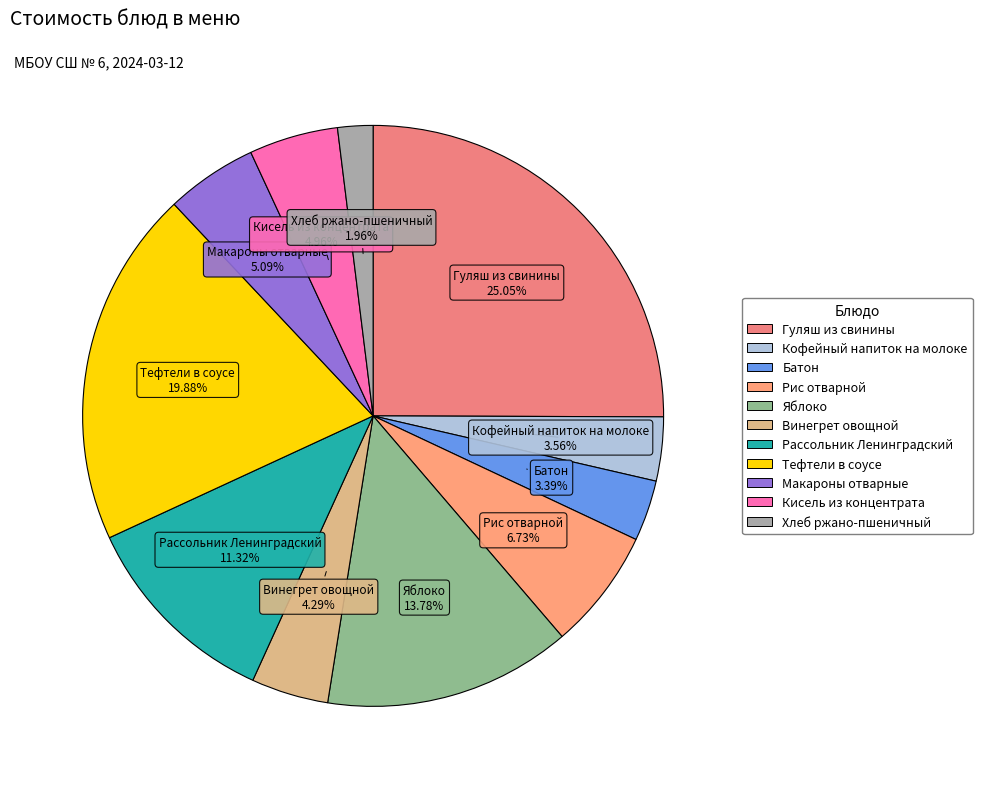

Between Яблоко and Кофейный напиток на молоке, which is larger?

Яблоко